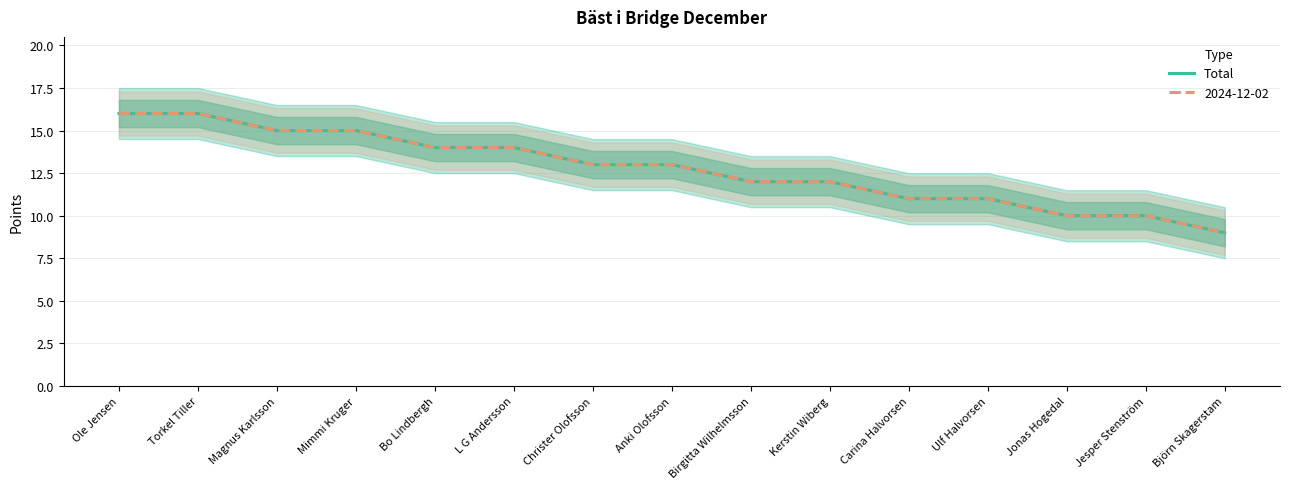

What is the sum of all values?

191